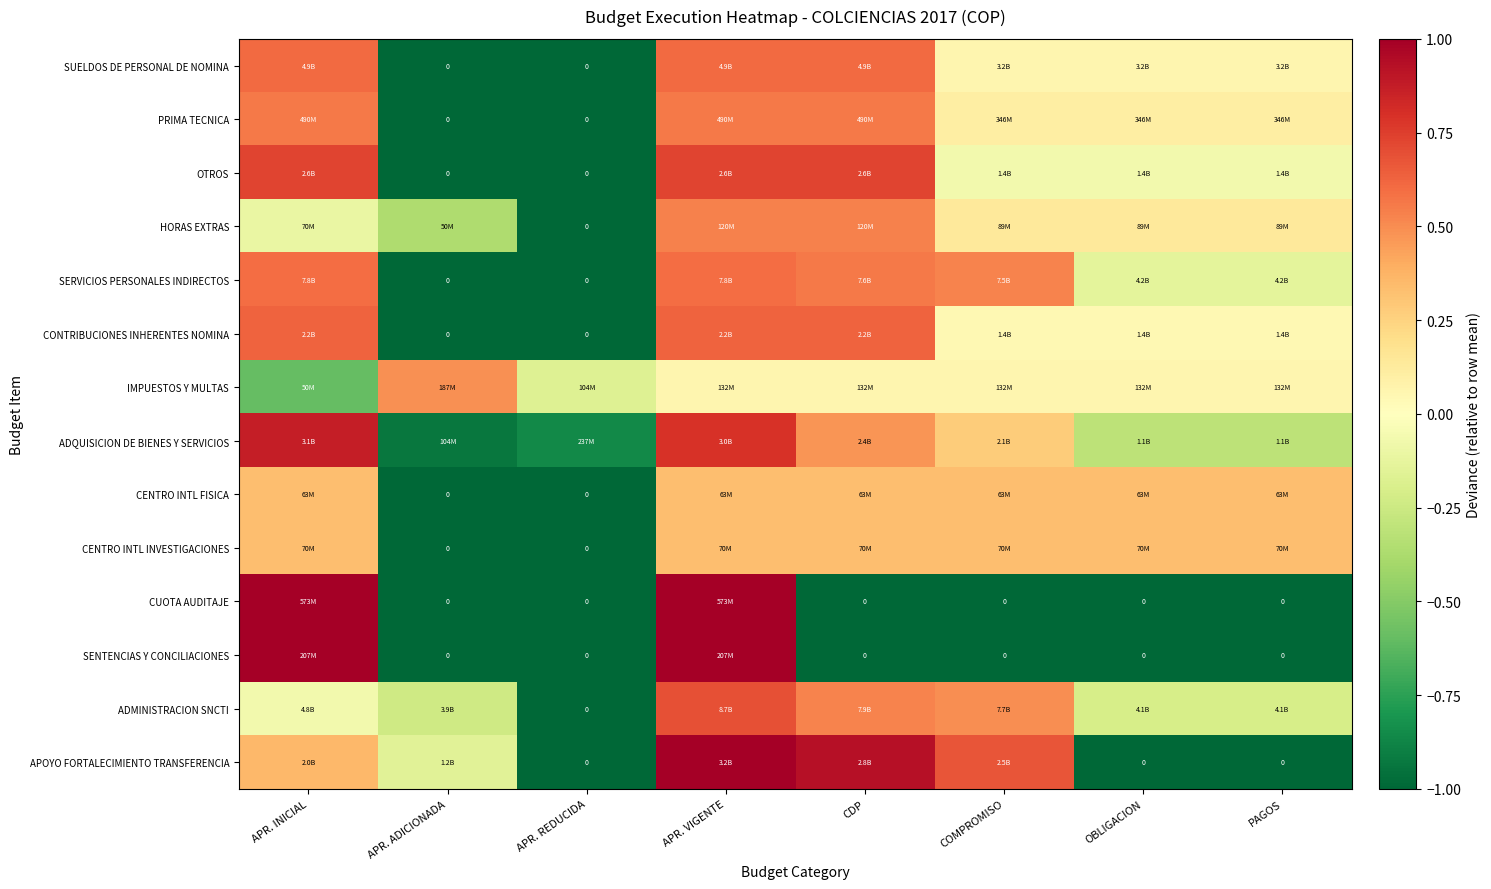

True or false: CONTRIBUCIONES INHERENTES NOMINA has a value of 0.6 at APR. VIGENTE.

True